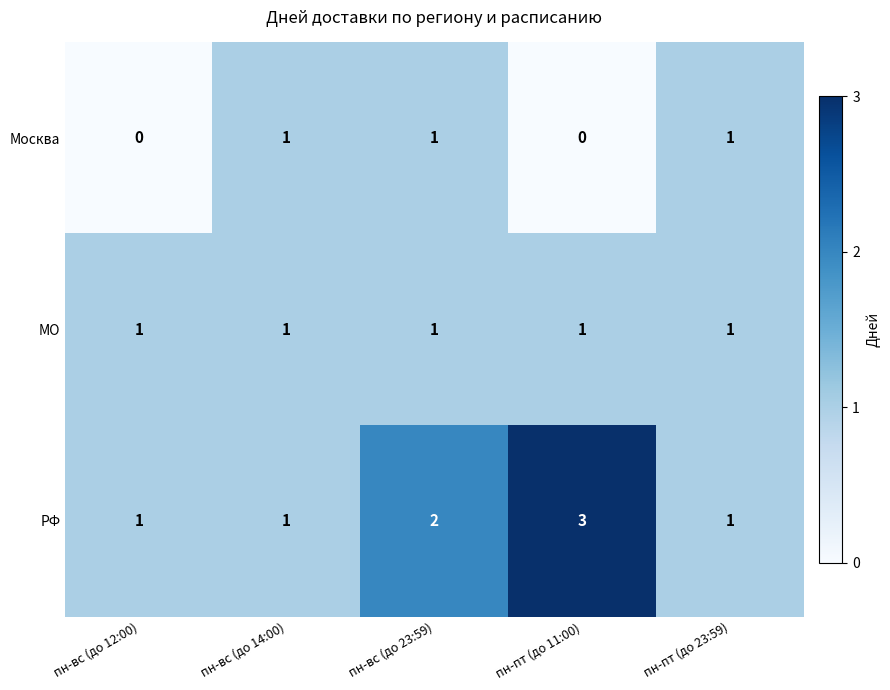

The value of МО at пн-пт (до 23:59) is 0. True or false?

False